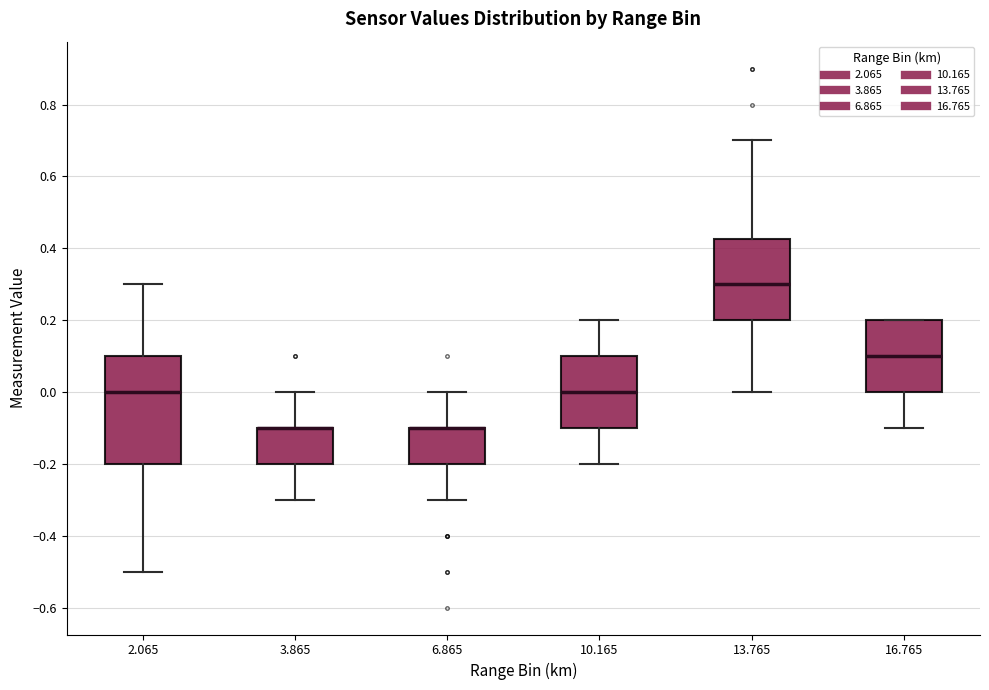

Where is the lower edge of the box at x = 6.865 on the y-axis? The values are not printed on the chart, so give them approximately, as read against the axis.

-0.20